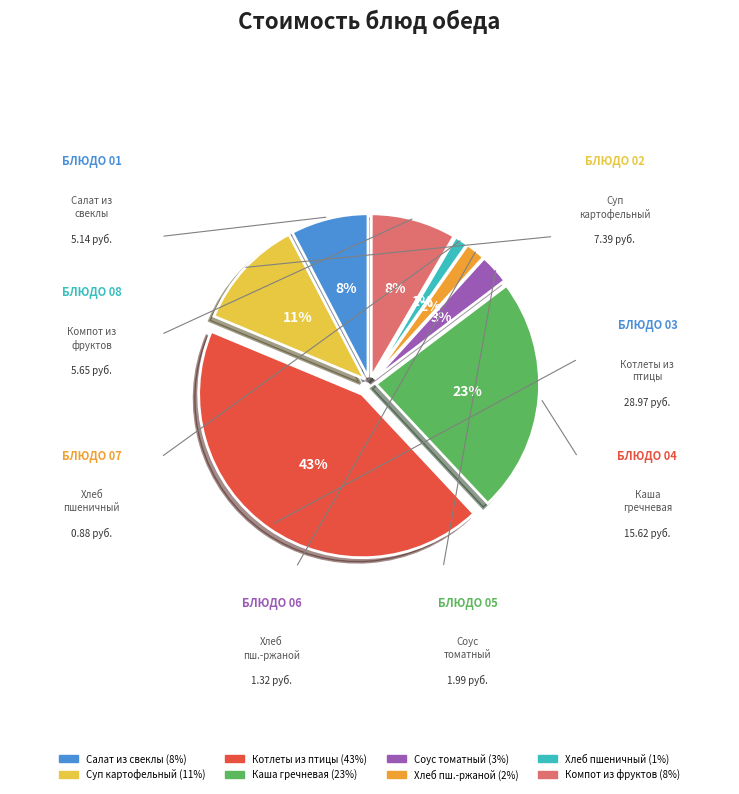

What is the largest slice in the pie chart?

Котлеты припущенные из птицы